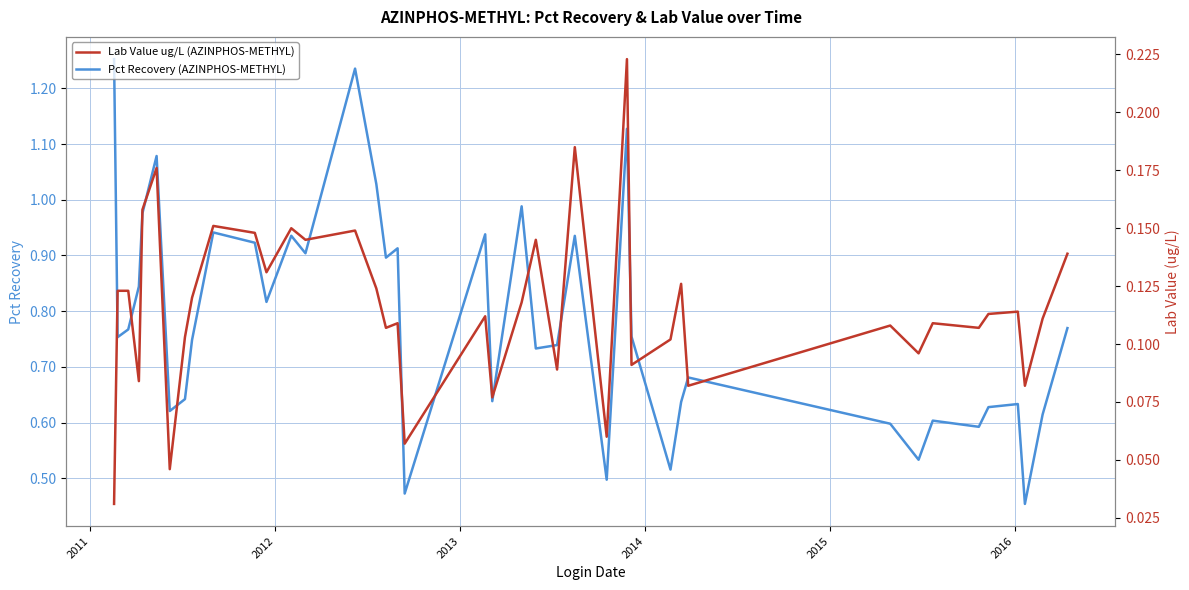

What are all the series names shown in the legend?

Pct Recovery (AZINPHOS-METHYL), Lab Value ug/L (AZINPHOS-METHYL)